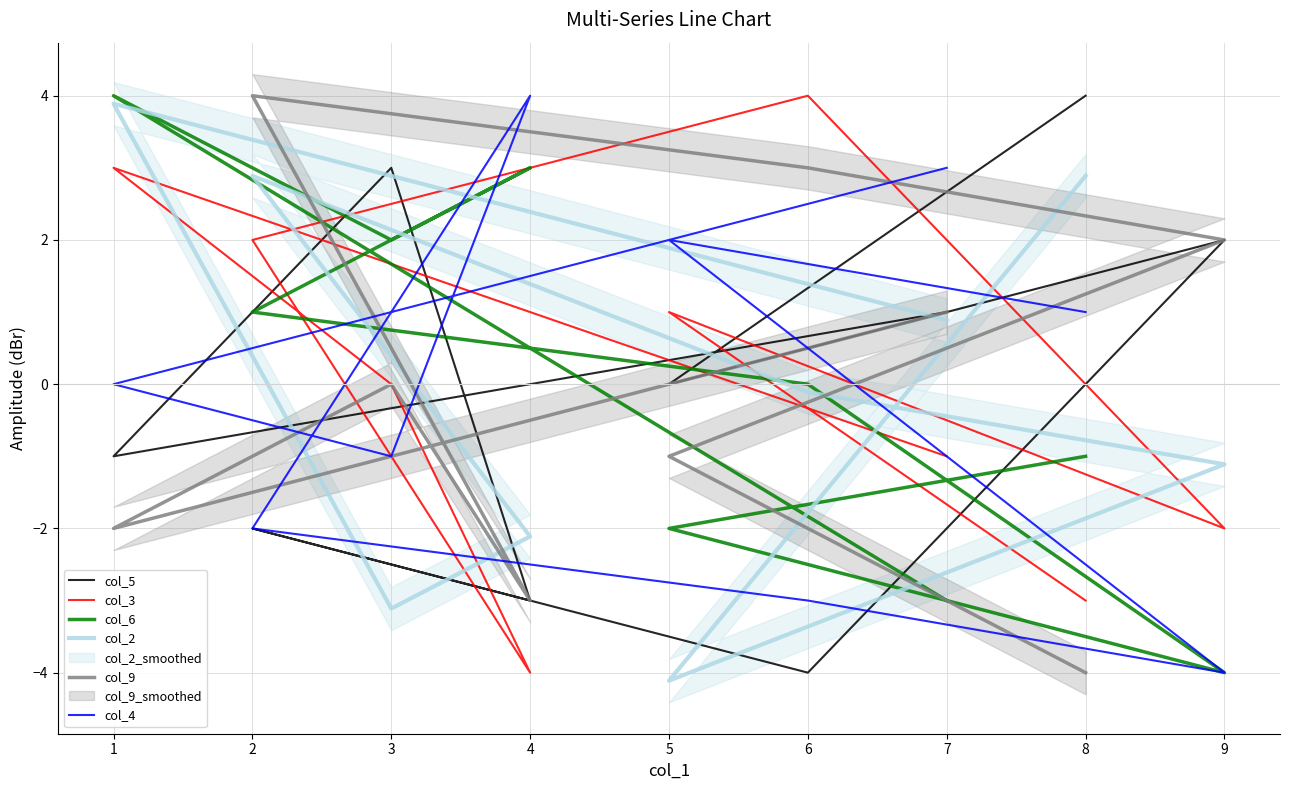

What is the difference between the second highest and second lowest values in the col_2 series?

6.0